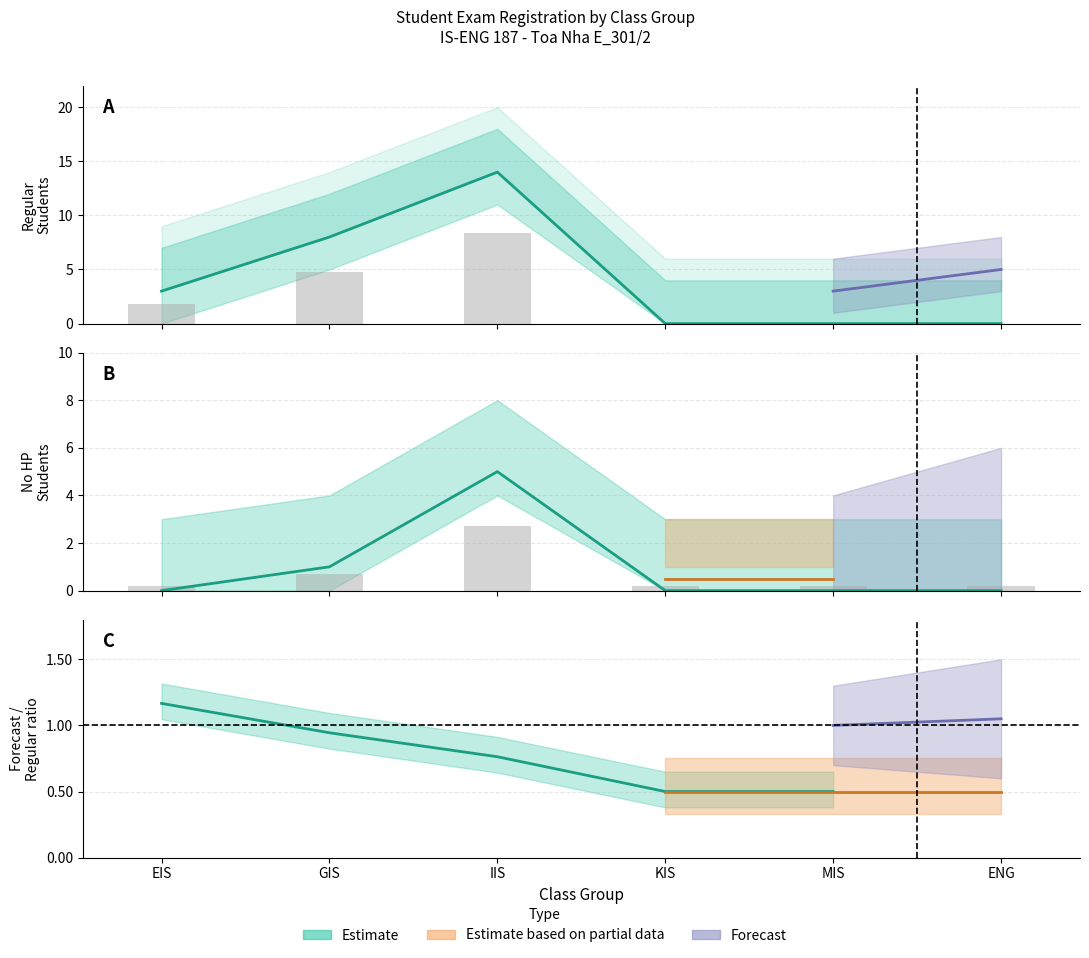

At how many categories does at least one series exceed 0?

3